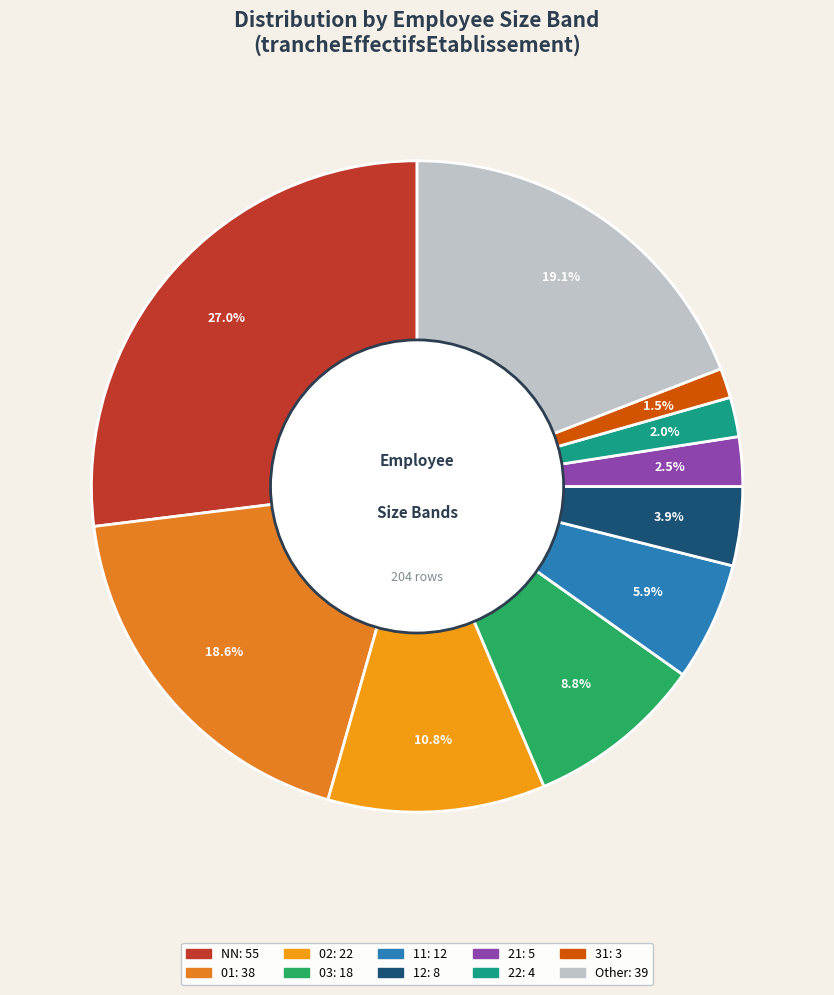

To the nearest percent, what is the difference between the 01 and 03 slice percentages?

10%